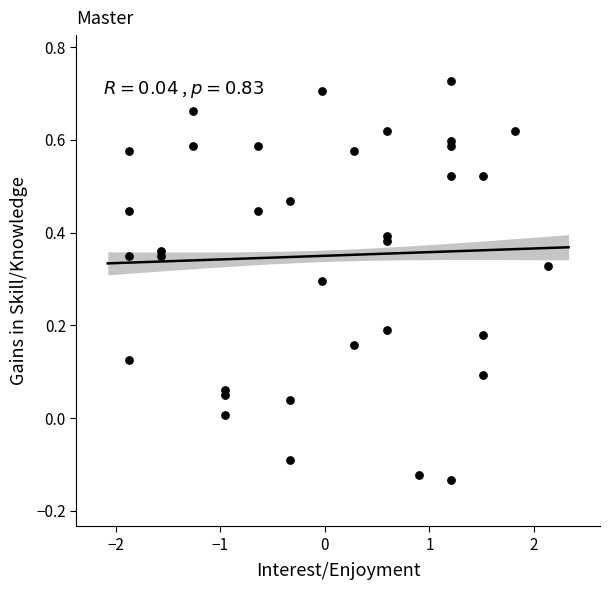

What is the range of X values (max minus min)?

4.0